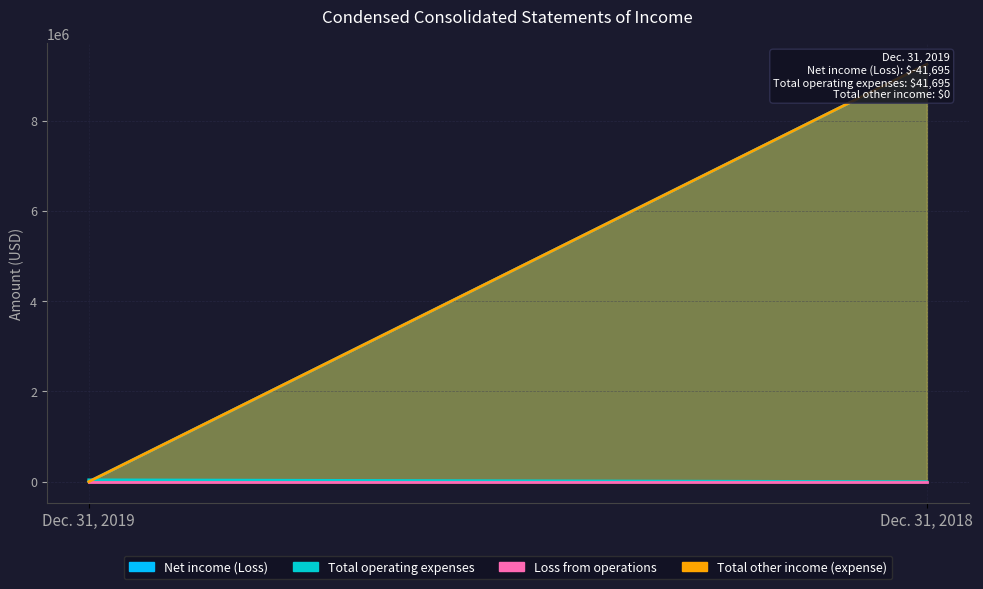

Read the Net income (Loss) value at Dec. 31, 2019.

-41695